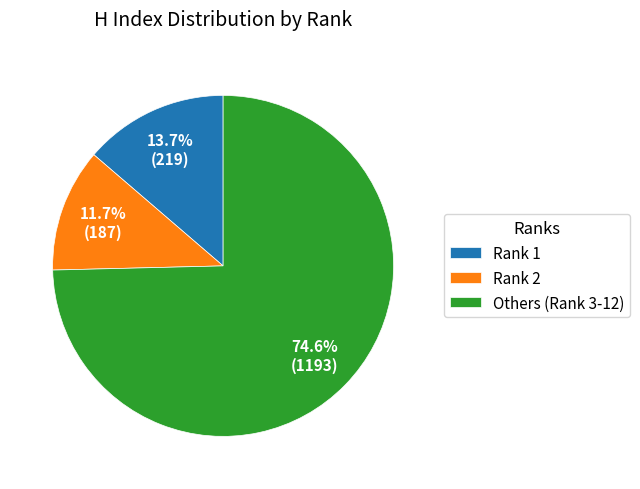

Which has a higher value, Rank 2 or Rank 1?

Rank 1